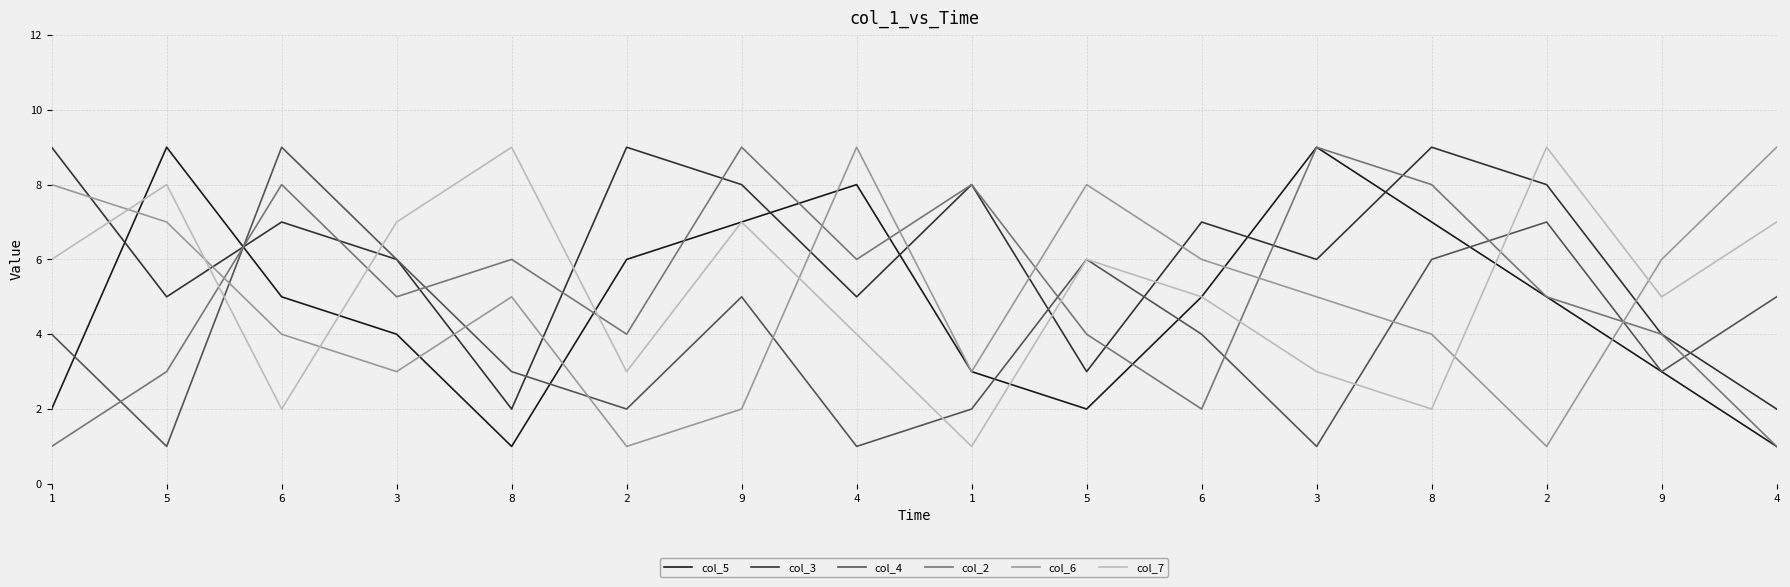

Rank the series at 8 from highest to lowest value.

col_7, col_2, col_6, col_4, col_3, col_5